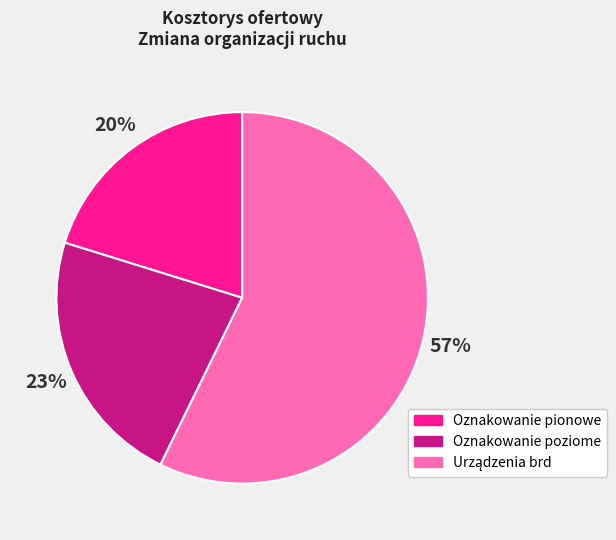

To the nearest percent, what is the difference between the largest and smallest slice percentages?

37%